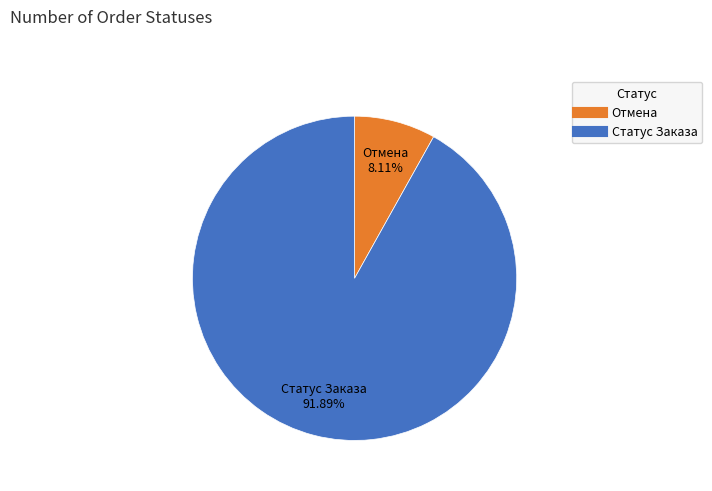

Which category has the biggest portion of the pie?

Статус Заказа